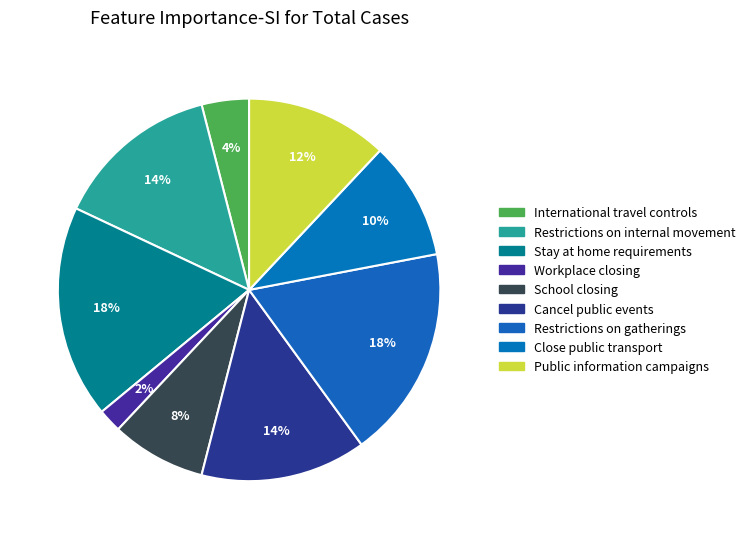

Count the number of slices in the pie.

9